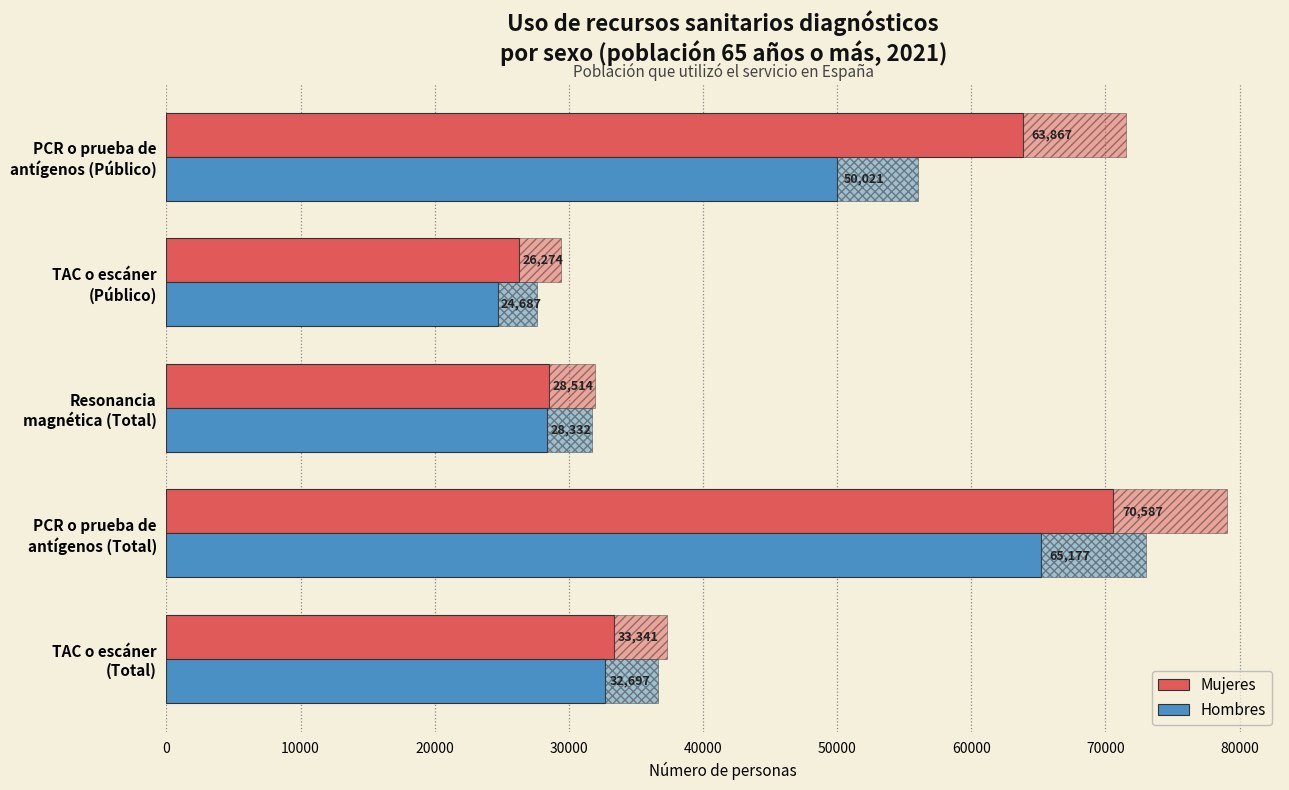

What is the difference between the second highest and second lowest values in the Hombres series?

21689